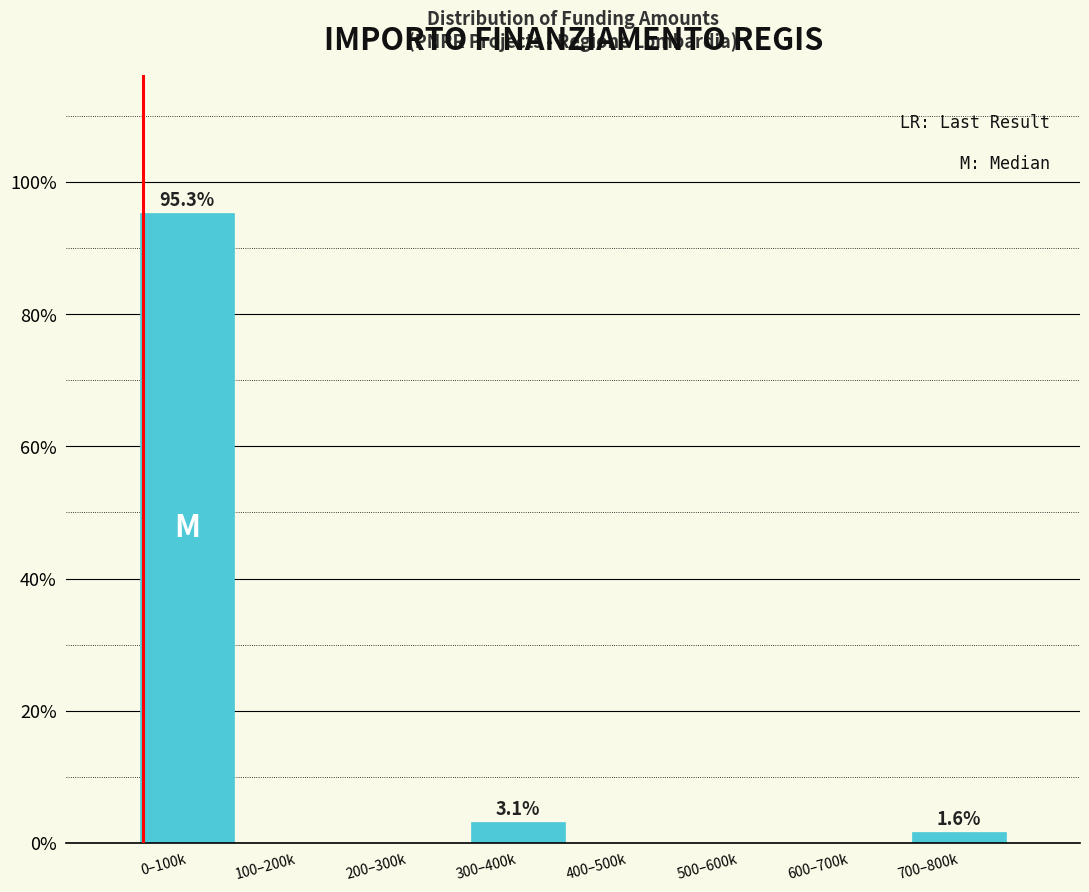

Reading left to right, extract all data points from this chart.

0–100k=95.3	100–200k=0.0	200–300k=0.0	300–400k=3.1	400–500k=0.0	500–600k=0.0	600–700k=0.0	700–800k=1.6